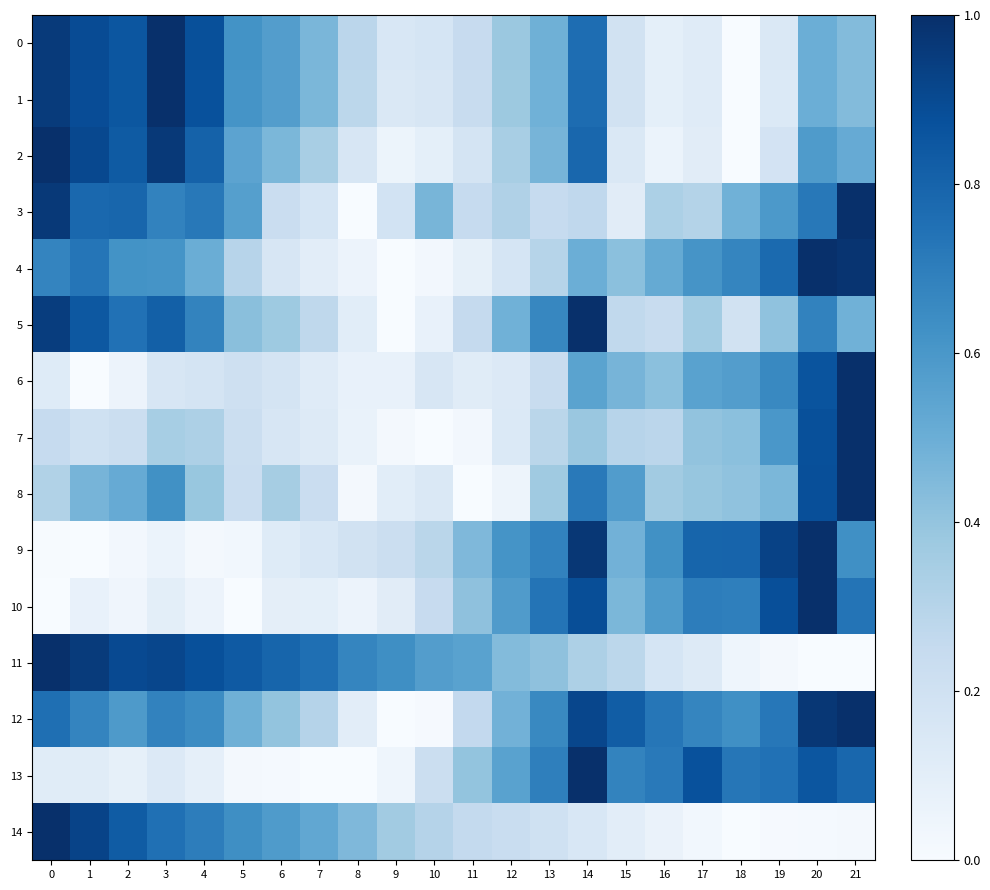

What is the total value across all series at 17?

6.2